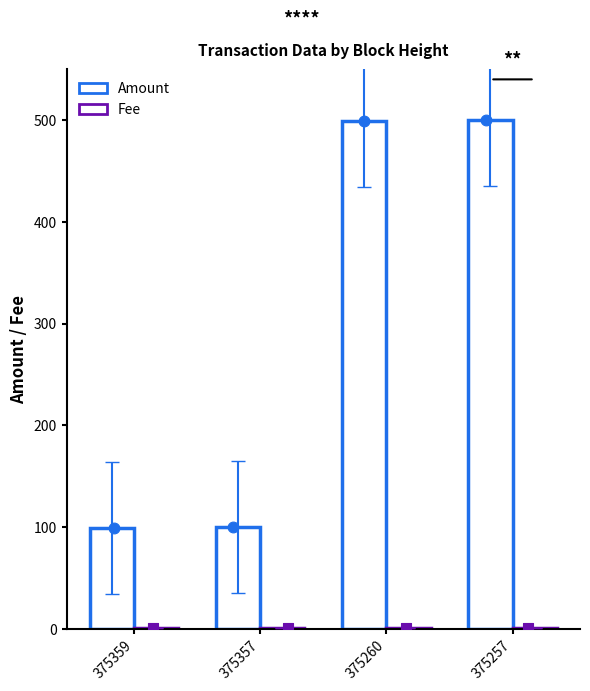

What are all the series names shown in the legend?

Amount, Fee